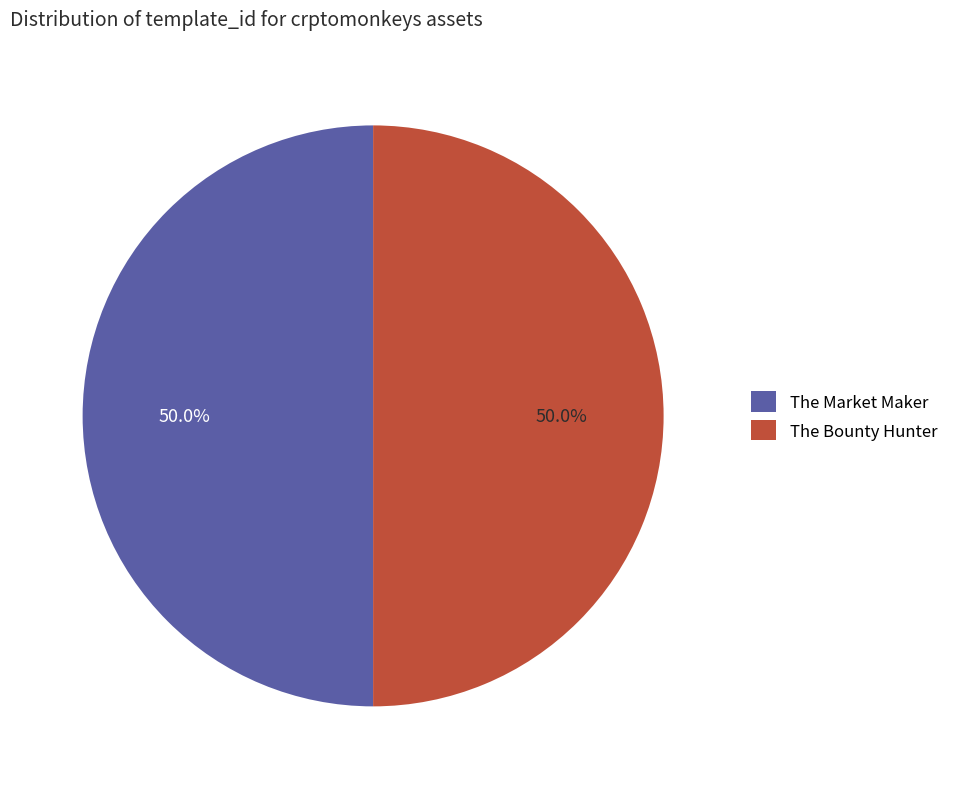

What is the ratio of the value at The Market Maker to the value at The Bounty Hunter?

1.0